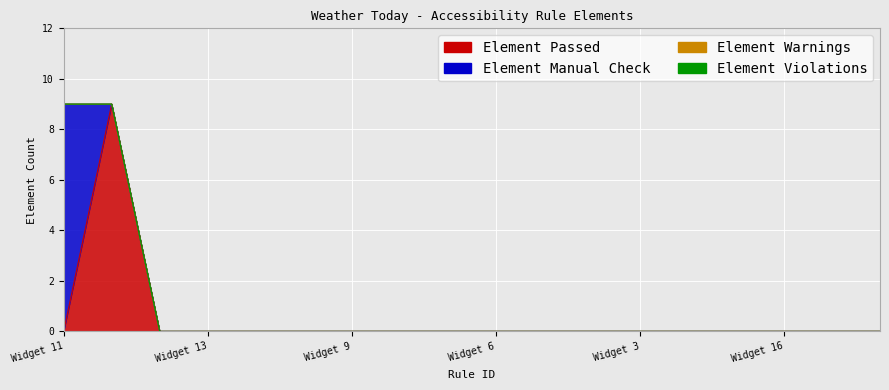

True or false: Element Warnings has more than 1 interior local peaks.

False